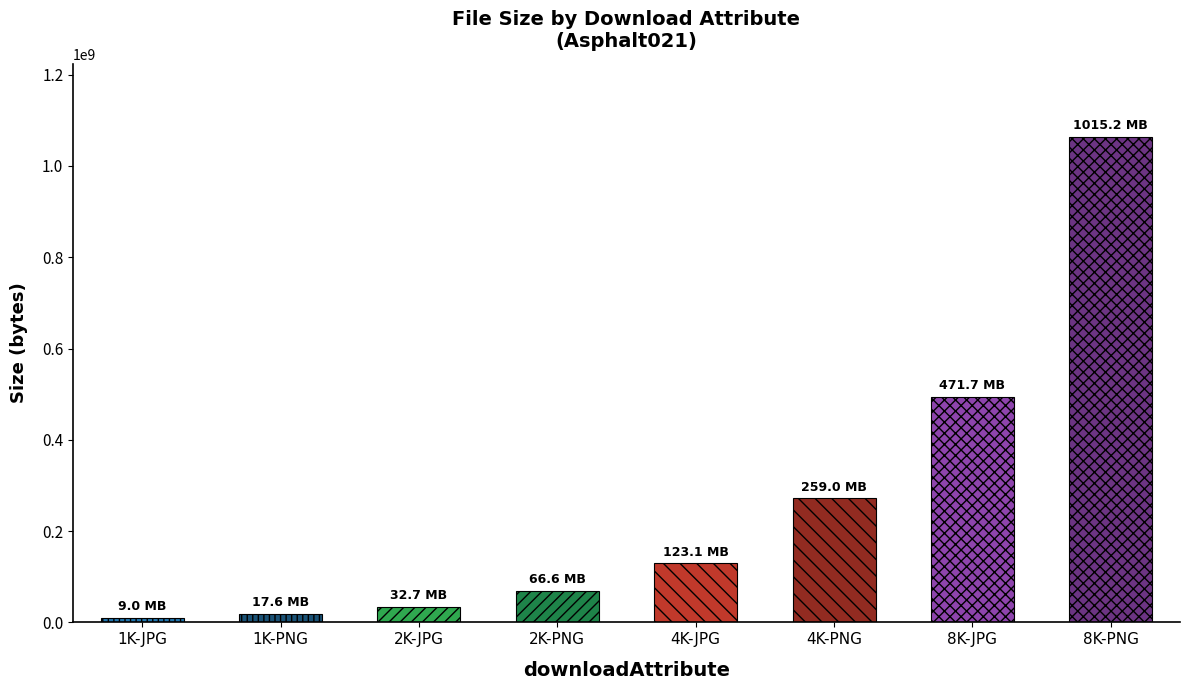

Does the chart contain any negative values?

No